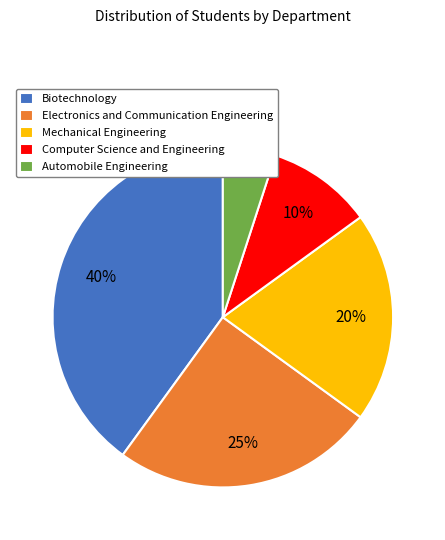

Between Automobile Engineering and Biotechnology, which is larger?

Biotechnology